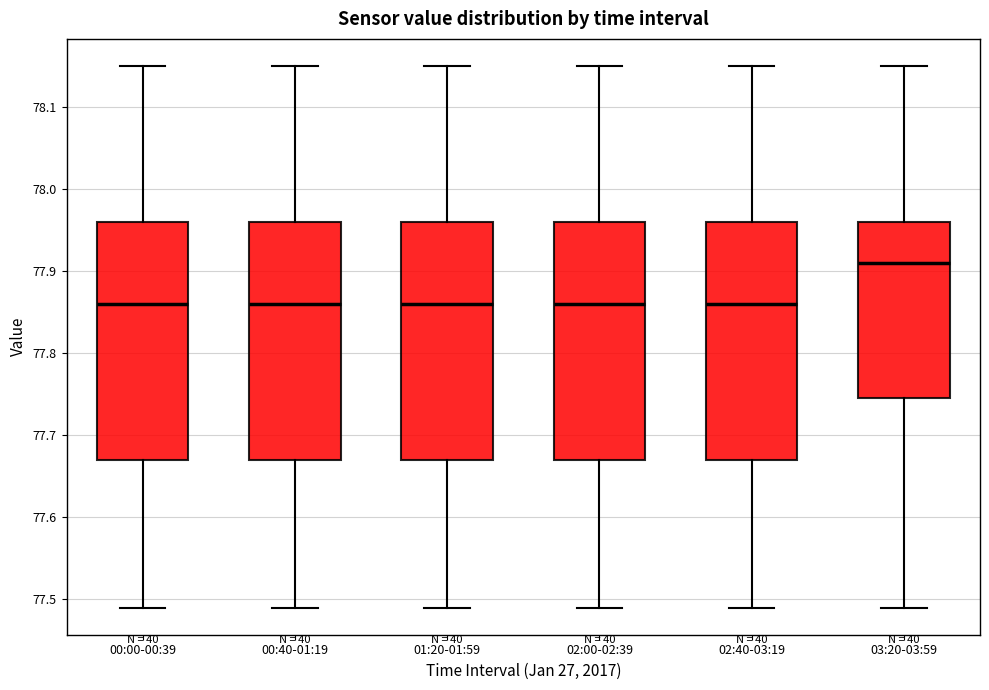

Where is the upper edge of the box for 00:00-00:39 on the y-axis? The values are not printed on the chart, so give them approximately, as read against the axis.

77.96